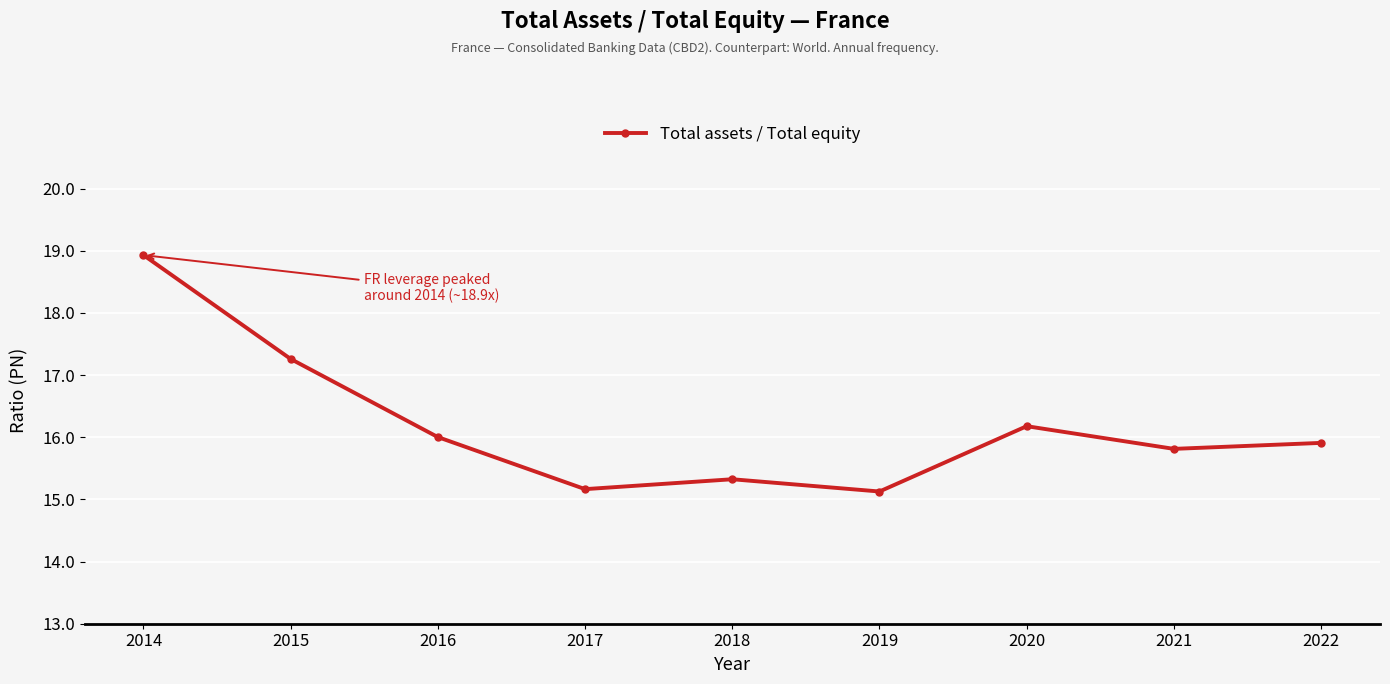

Does the chart display data point markers on the line(s)?

Yes